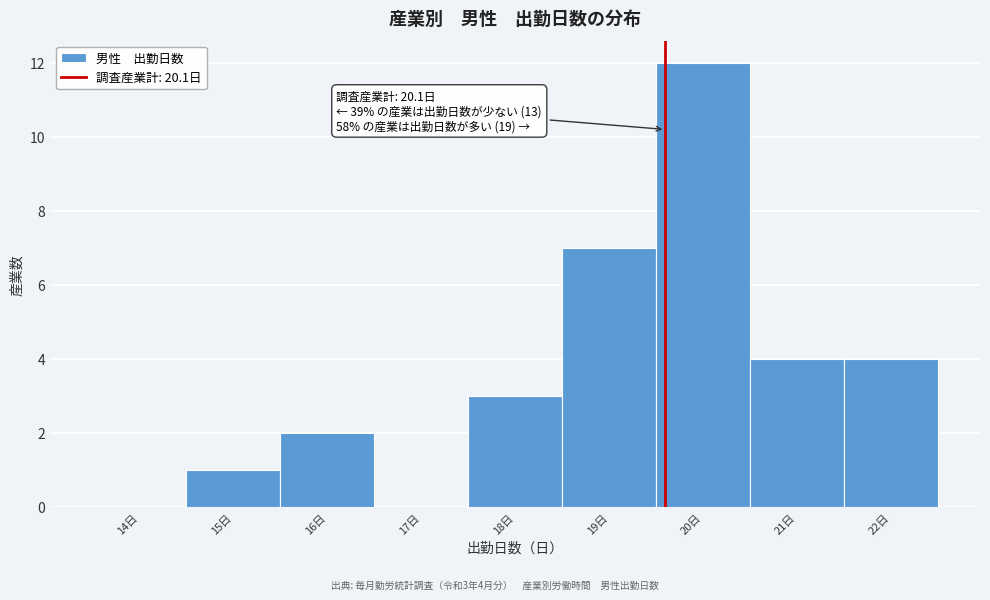

Reading left to right, list all the values displayed in this chart.

14日=0	15日=1	16日=2	17日=0	18日=3	19日=7	20日=12	21日=4	22日=4